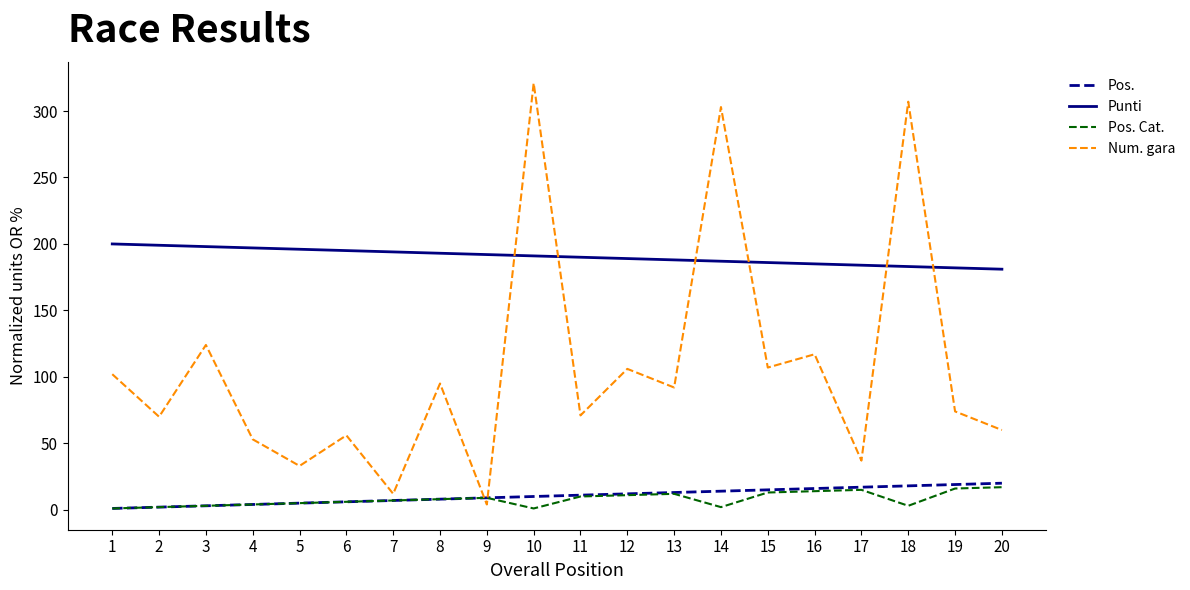

Is this an area chart (filled region under the line)?

No